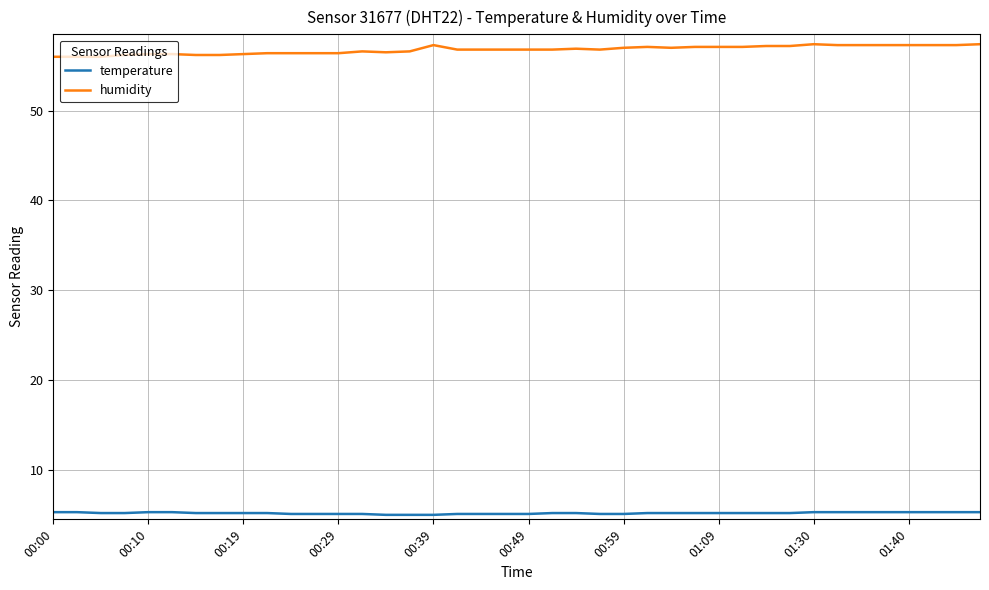

List the series in order of their overall mean, highest first.

humidity, temperature